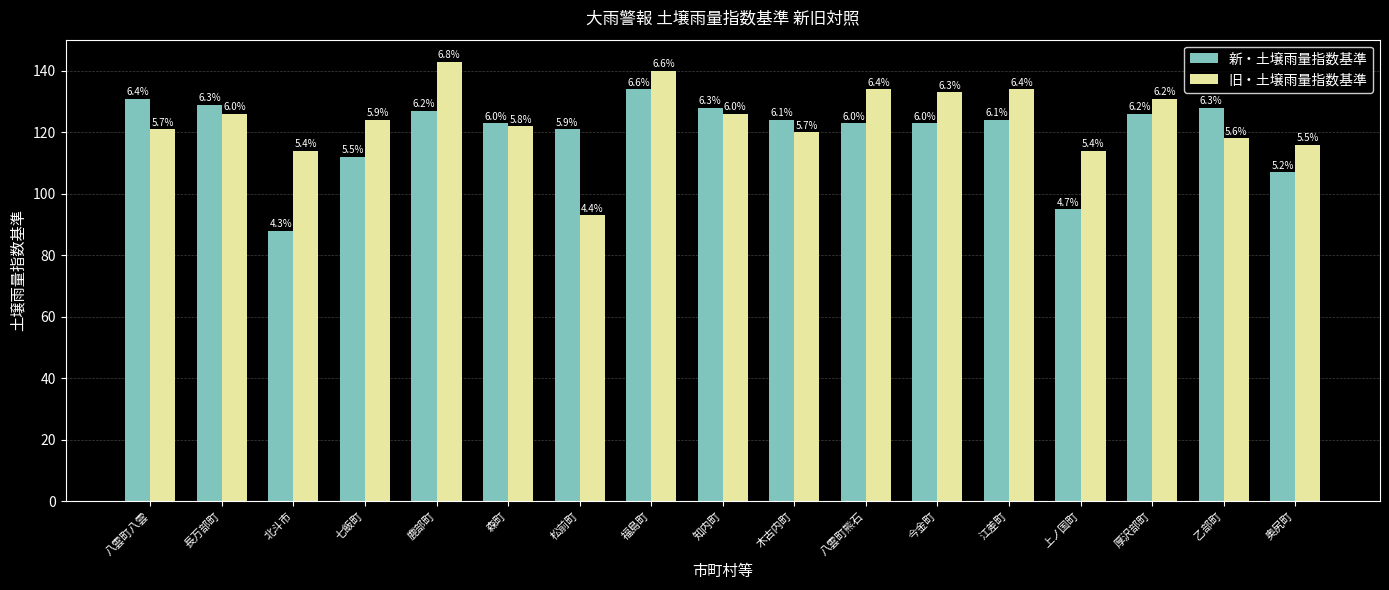

How many bars are there in total?

34